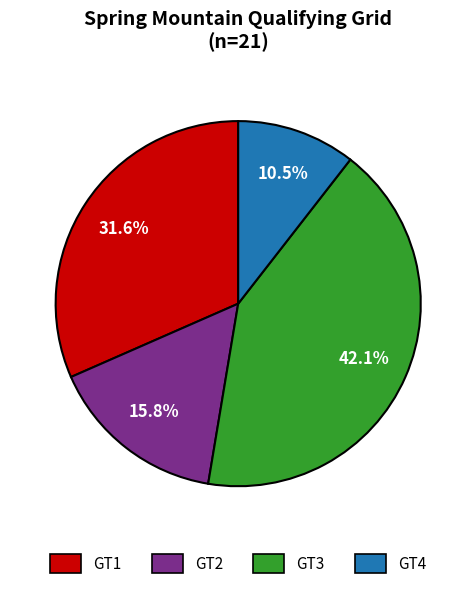

What is the largest slice in the pie chart?

GT3